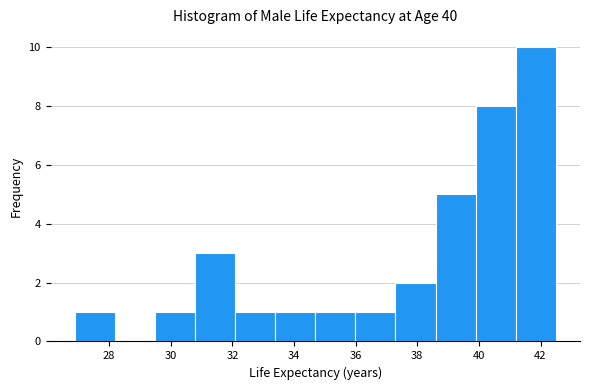

Reading left to right, list every bar in this chart as the range it spans on the x-axis followed by its height. Neither the bar edges nor the heights are printed on the chart, so give them approximately, as read against the axes.

26.8 to 28.2: 1
28.2 to 29.4: 0
29.4 to 30.8: 1
30.8 to 32.0: 3
32.0 to 33.4: 1
33.4 to 34.6: 1
34.6 to 36.0: 1
36.0 to 37.2: 1
37.2 to 38.6: 2
38.6 to 39.8: 5
39.8 to 41.2: 8
41.2 to 42.6: 10